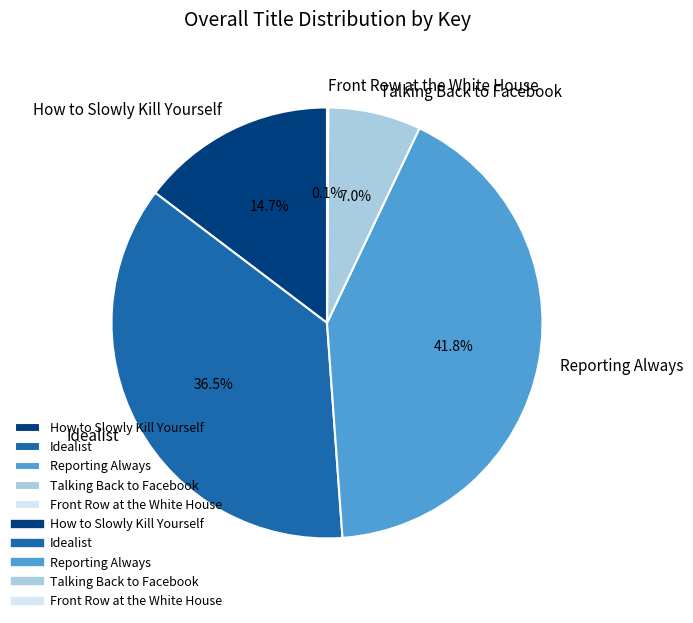

To the nearest percent, what is the average slice percentage?

20%